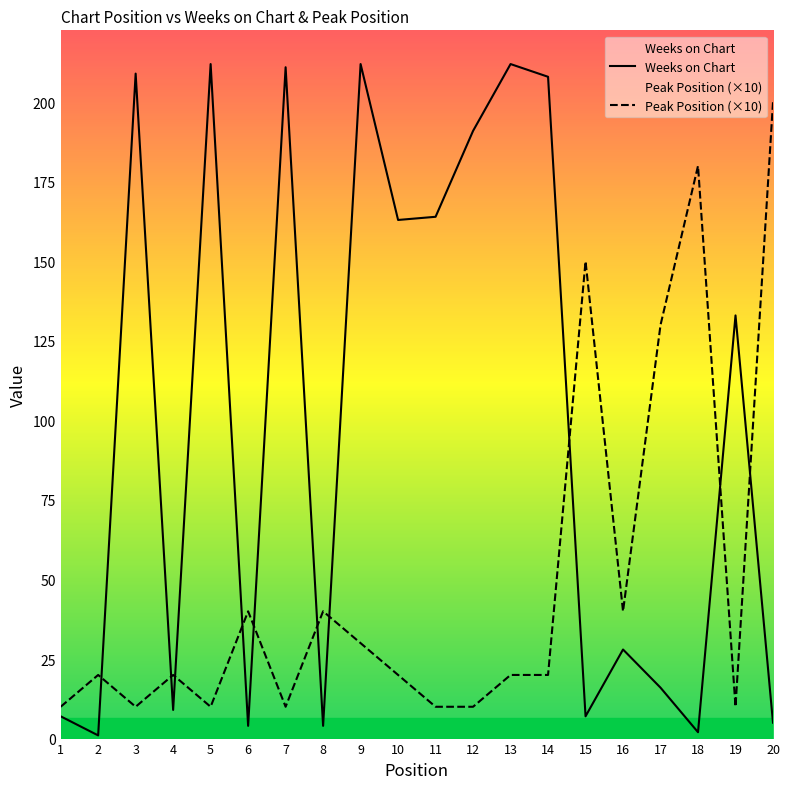

Between 13 and 15, which series saw the biggest shift?

Weeks on Chart